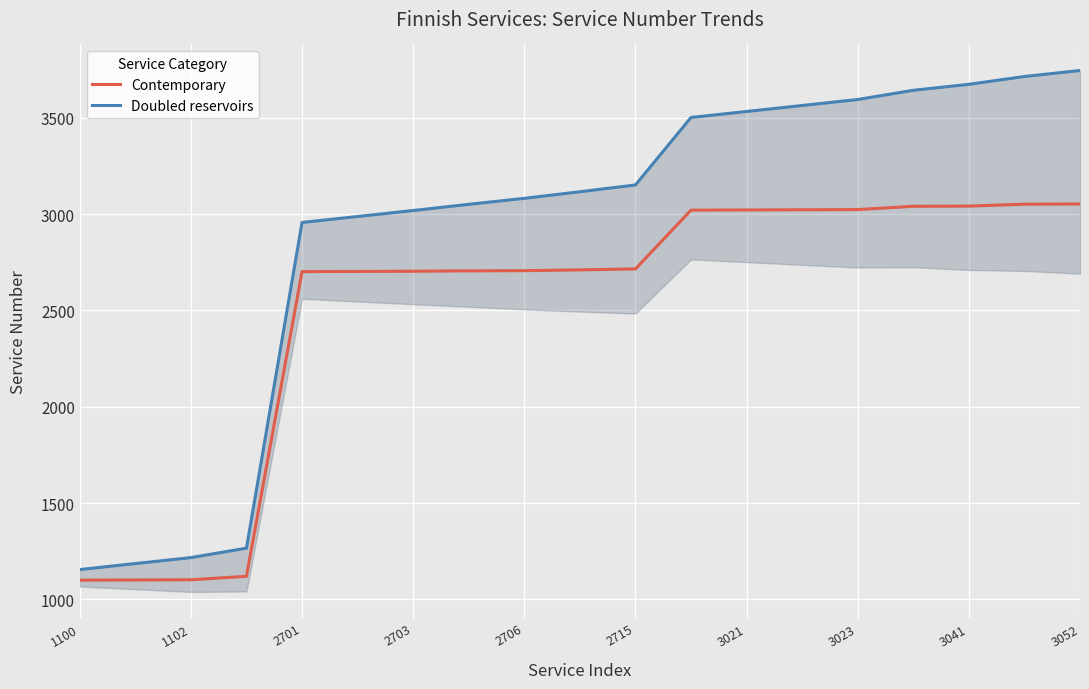

Is it true that Contemporary equals 4788 at 3023?

False